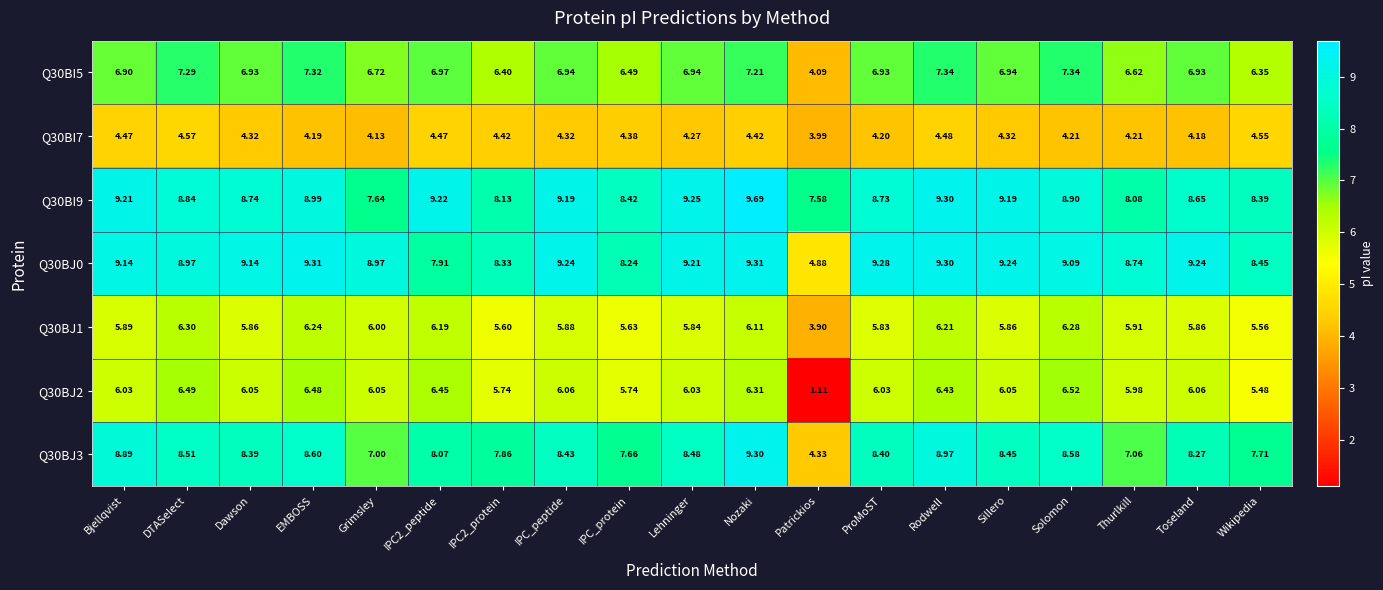

At which category is the sum across all series the highest?

Nozaki